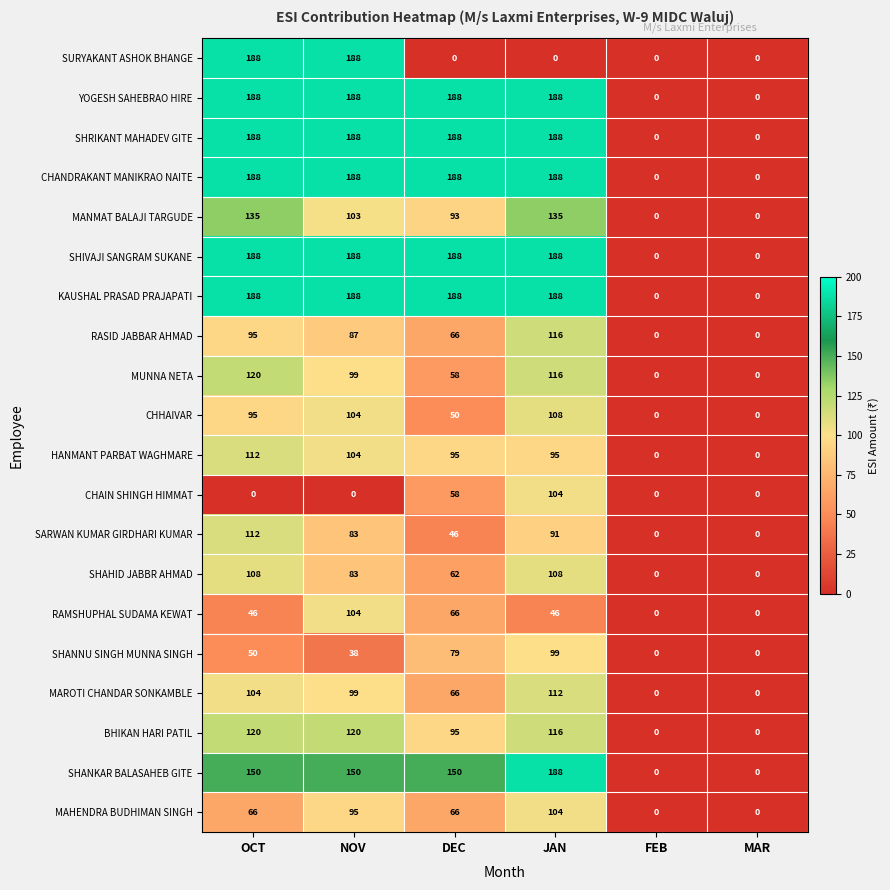

Where is SHANNU SINGH MUNNA SINGH nearest to the value 49?

OCT